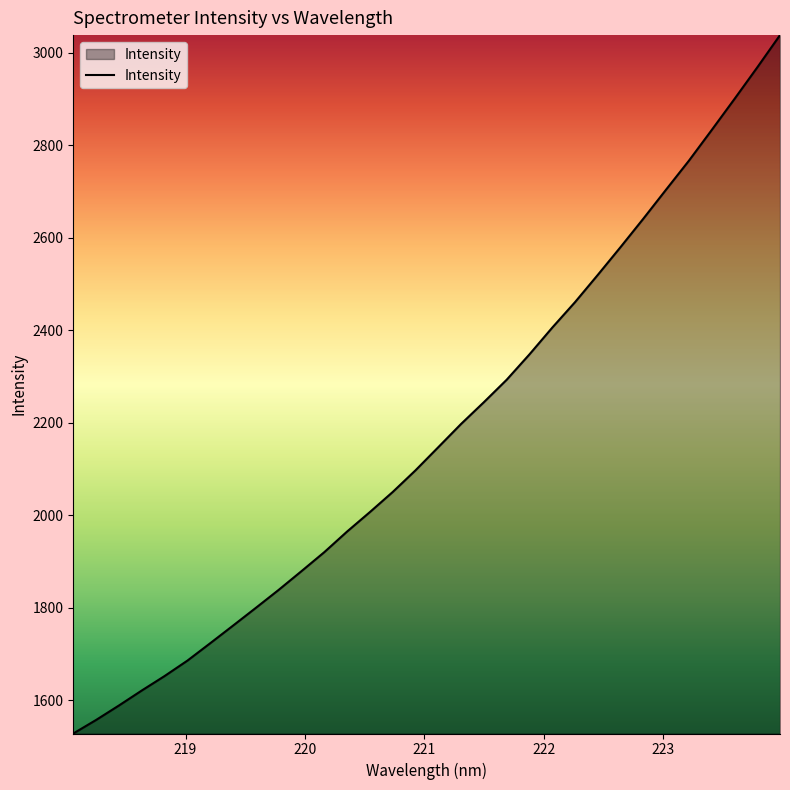

What is the greatest value displayed?

3038.5